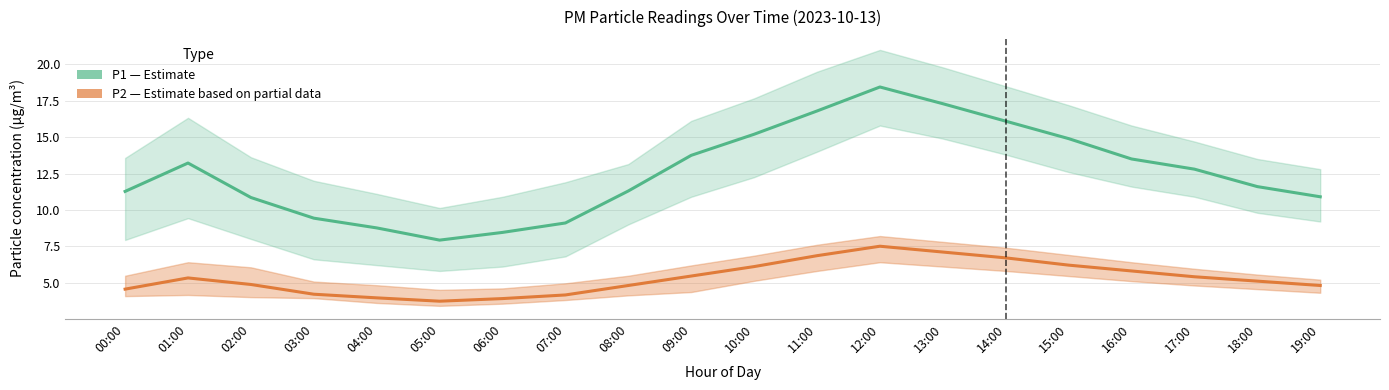

How many data points does each series have?

20